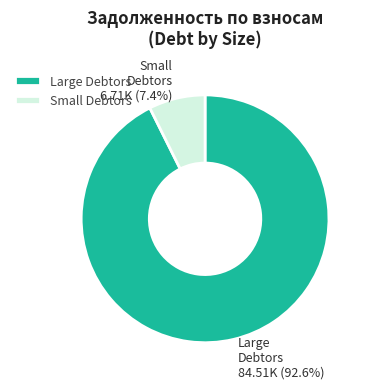

How many segments does this pie chart have?

2